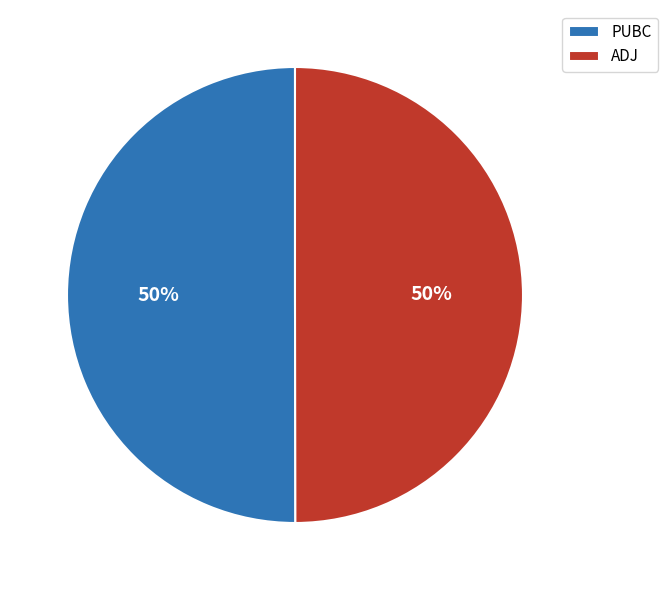

True or false: ADJ accounts for 44% of the total.

False